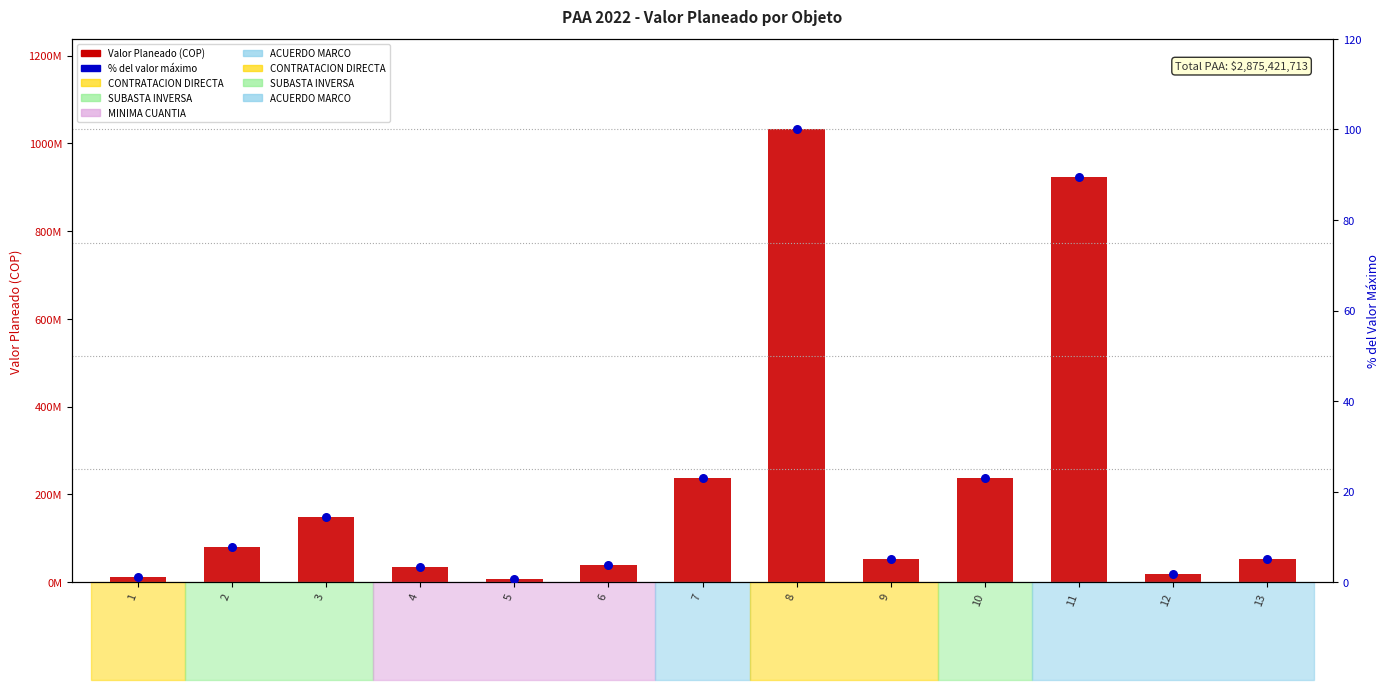

What are all the series names shown in the legend?

VALOR PLANEADO (COP), % del valor máximo